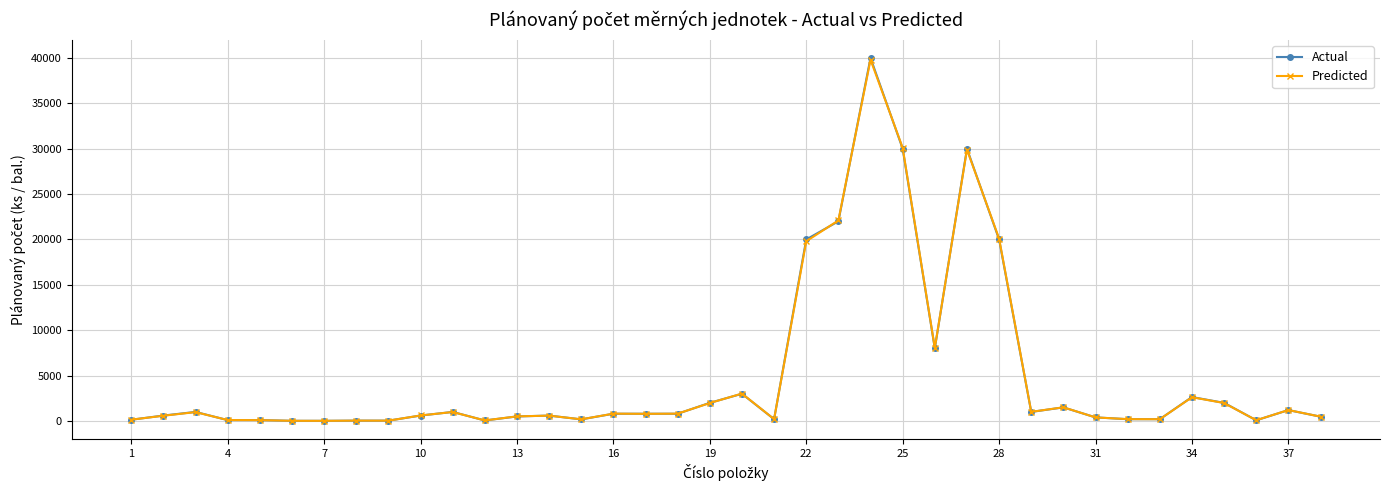

True or false: Actual has more than 0 points higher than both neighbors.

True